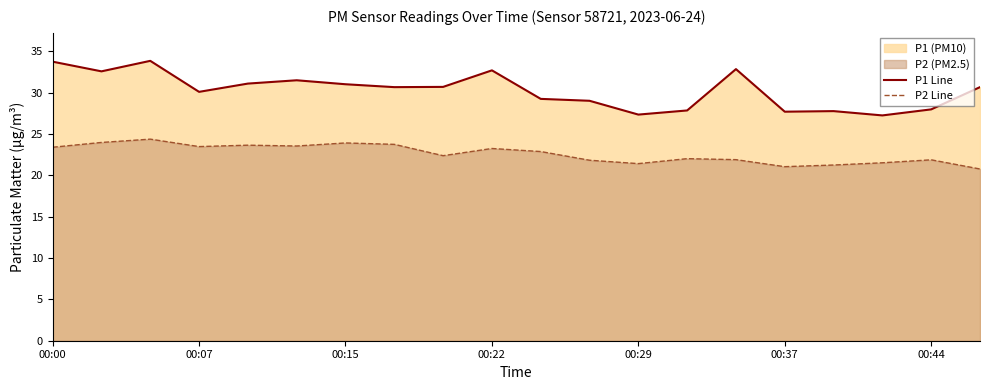

At how many categories does at least one series exceed 23?

20